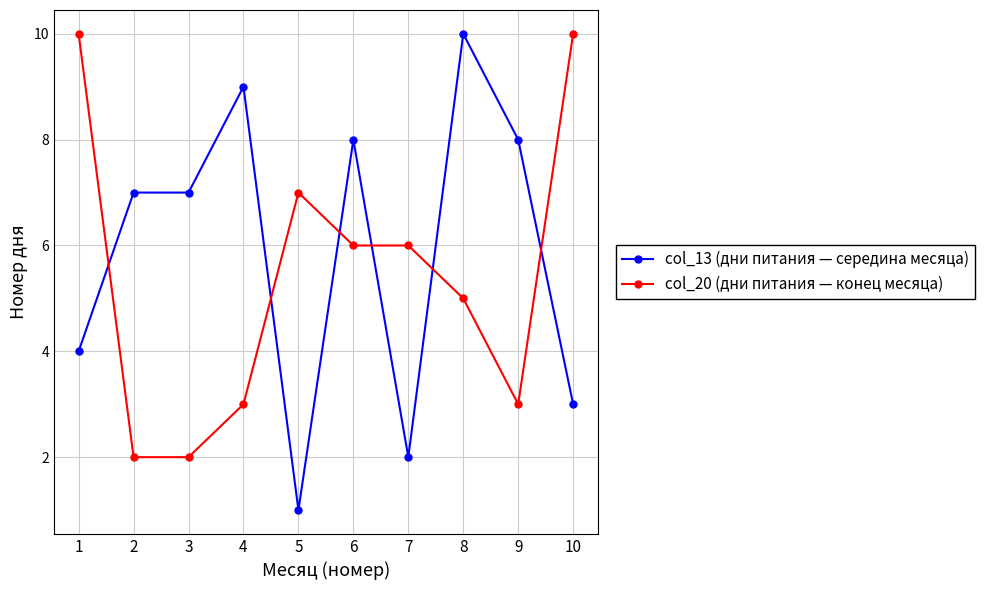

Reading left to right, transcribe all the data shown in this chart.

col_13 (дни питания — середина месяца): 1=4	2=7	3=7	4=9	5=1	6=8	7=2	8=10	9=8	10=3
col_20 (дни питания — конец месяца): 1=10	2=2	3=2	4=3	5=7	6=6	7=6	8=5	9=3	10=10